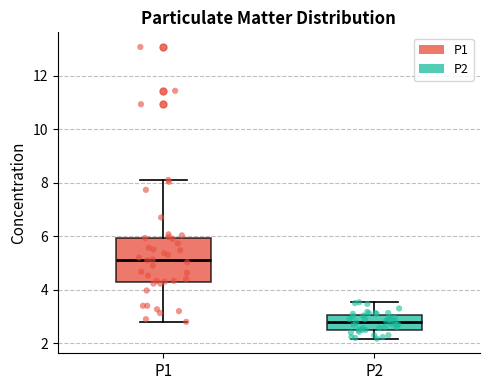

Where is the lower edge of the box for P1 on the y-axis? The values are not printed on the chart, so give them approximately, as read against the axis.

4.2